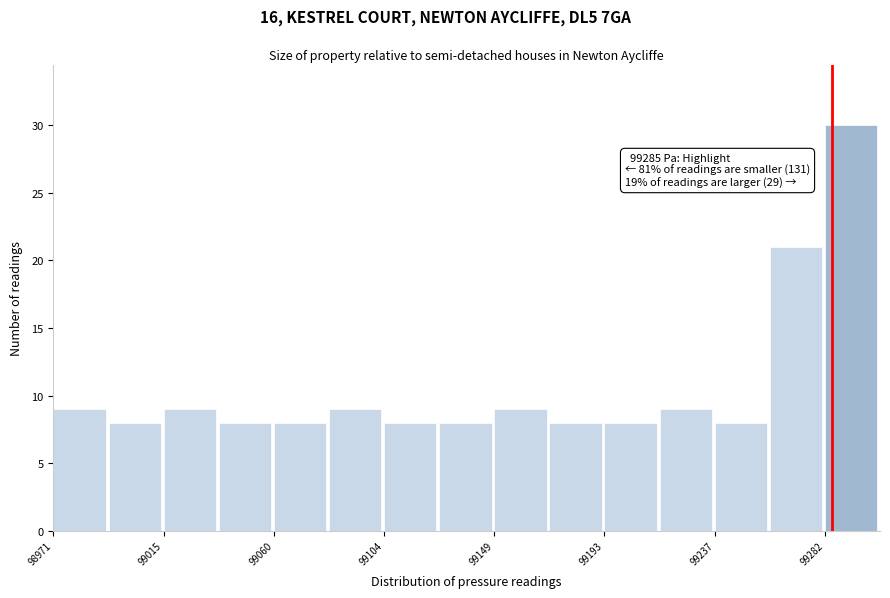

Over which range of the x-axis is the bar tallest?

99280 to 99305